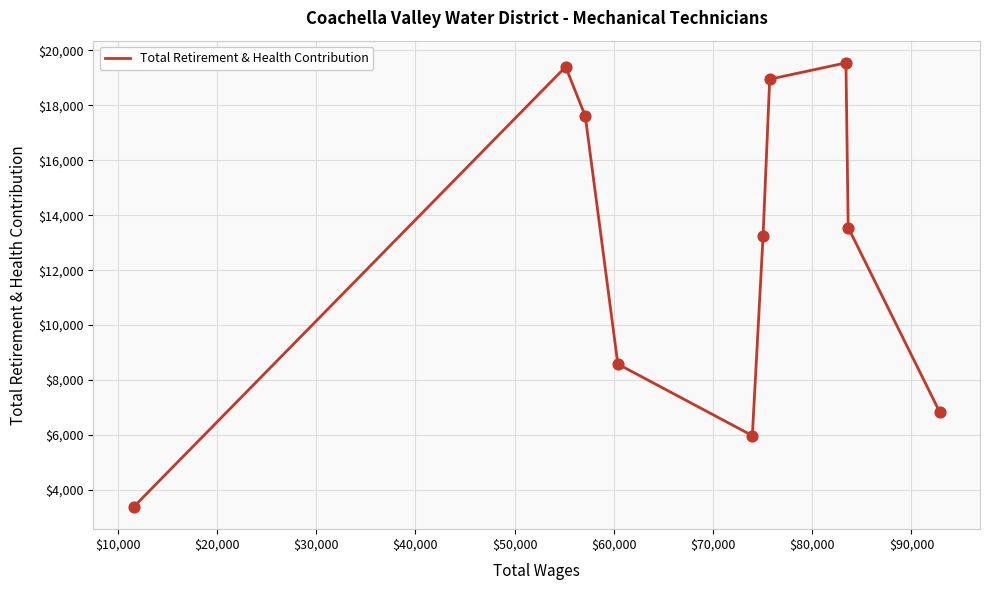

What is the difference between the maximum and minimum values?

16171